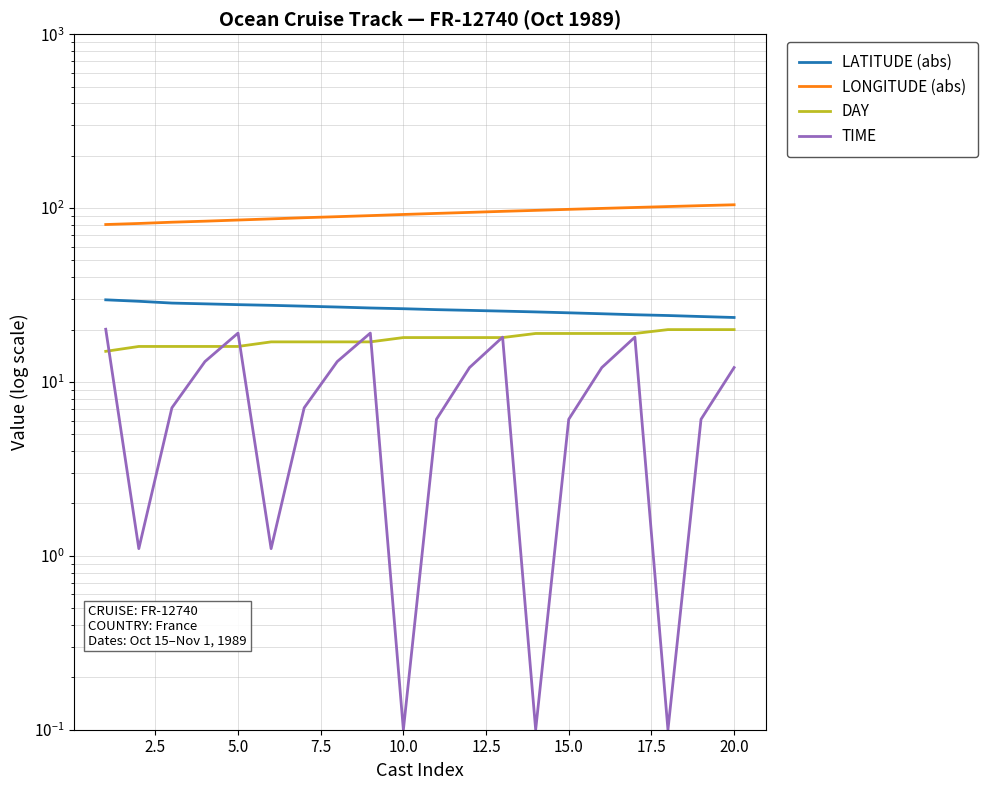

The LATITUDE (abs) series shows 35.8 at 15. True or false?

False